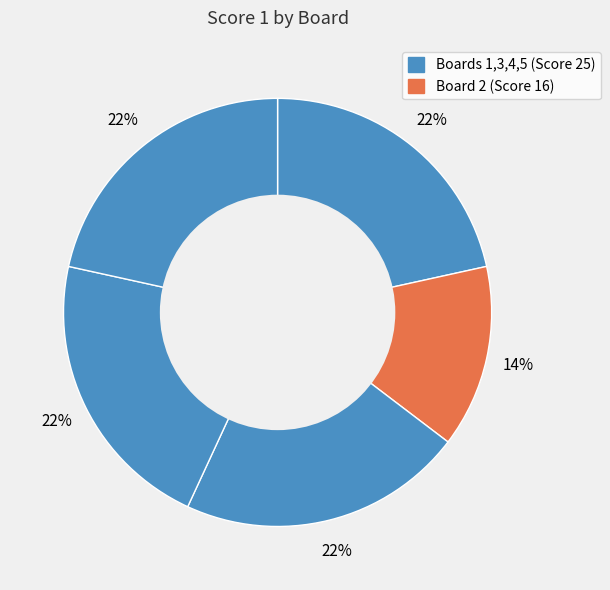

To the nearest percent, what is the difference between the largest and smallest slice percentages?

8%